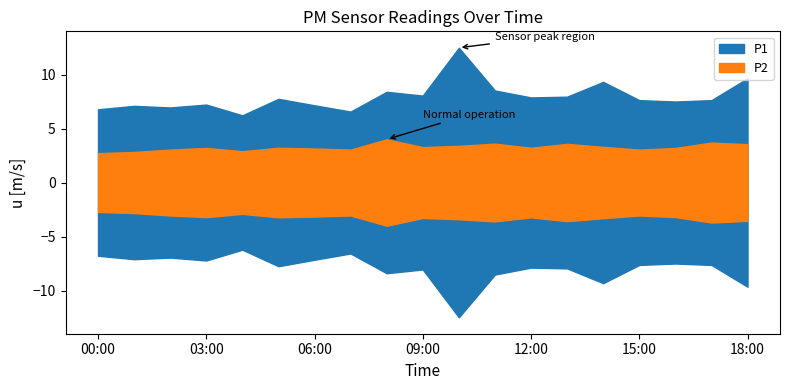

What is the total value across all series at 00:00?

9.5